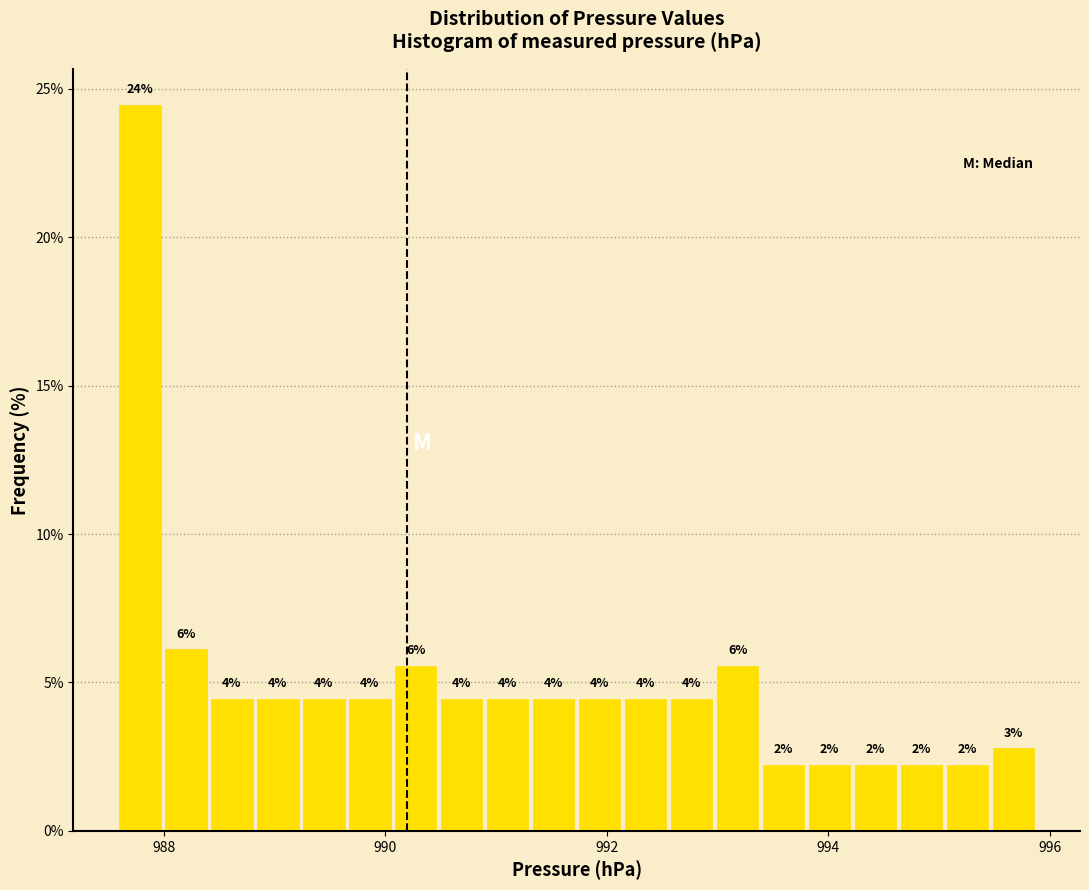

Read against the x-axis, roughly where is the centre of the tallest bar?

987.8